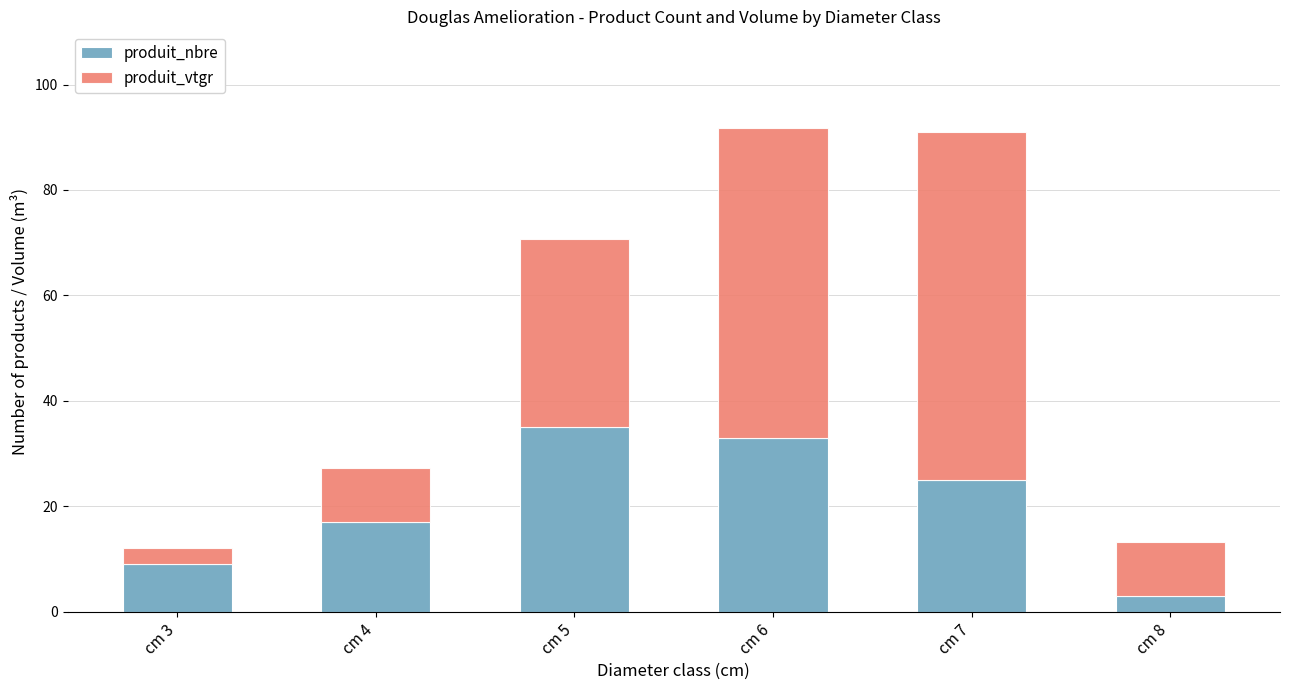

Is it true that produit_nbre equals 42.7 at cm 7?

False